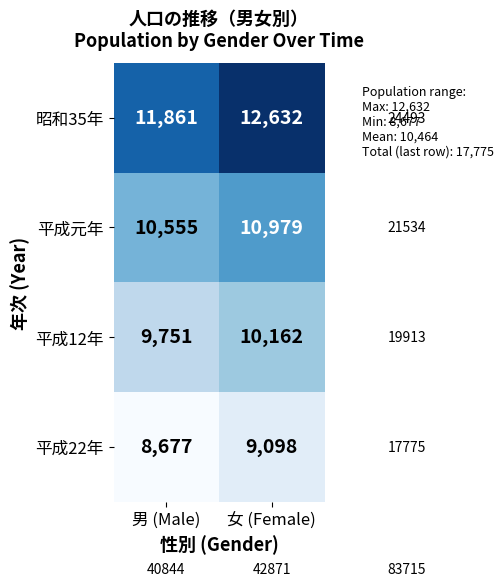

What is the sum of all 昭和35年 values?

24493